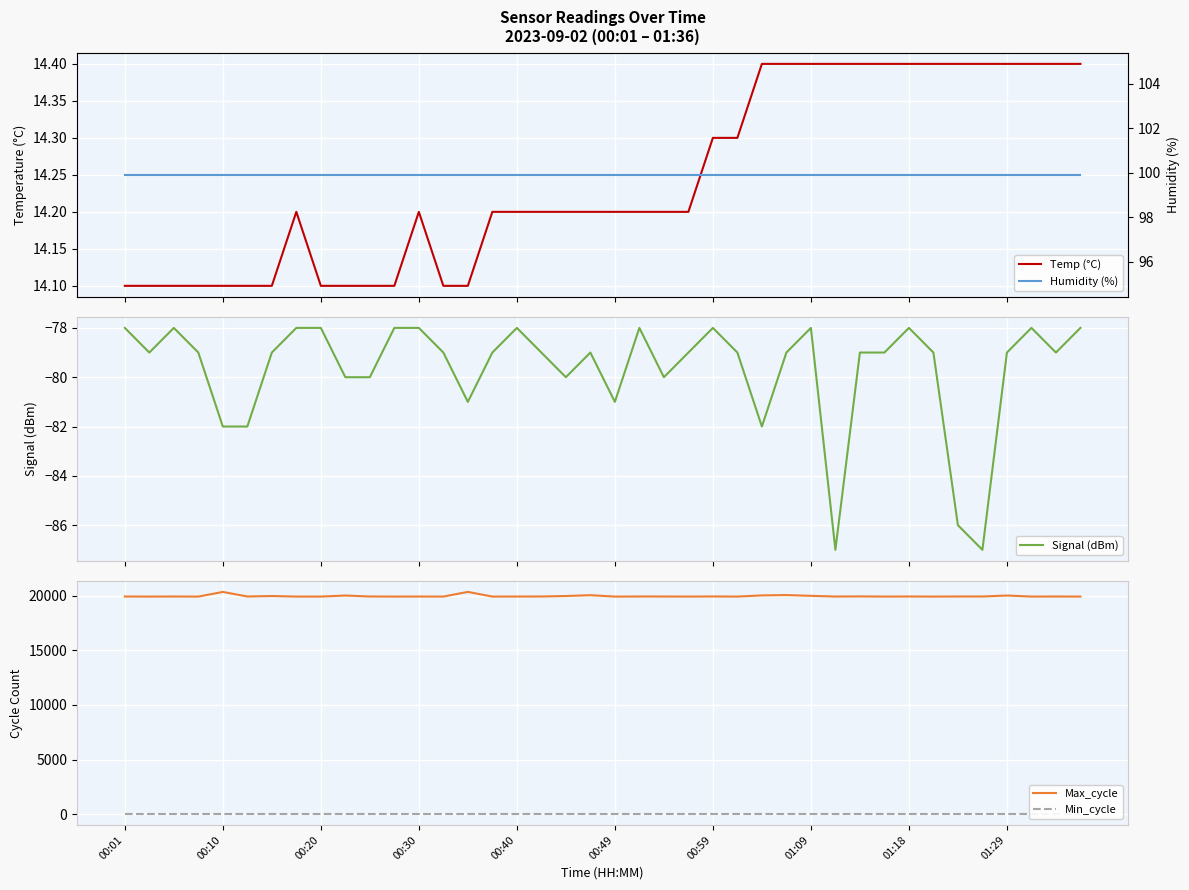

What are all the series names shown in the legend?

Temp (°C), Signal (dBm), Max_cycle, Min_cycle, Humidity (%)